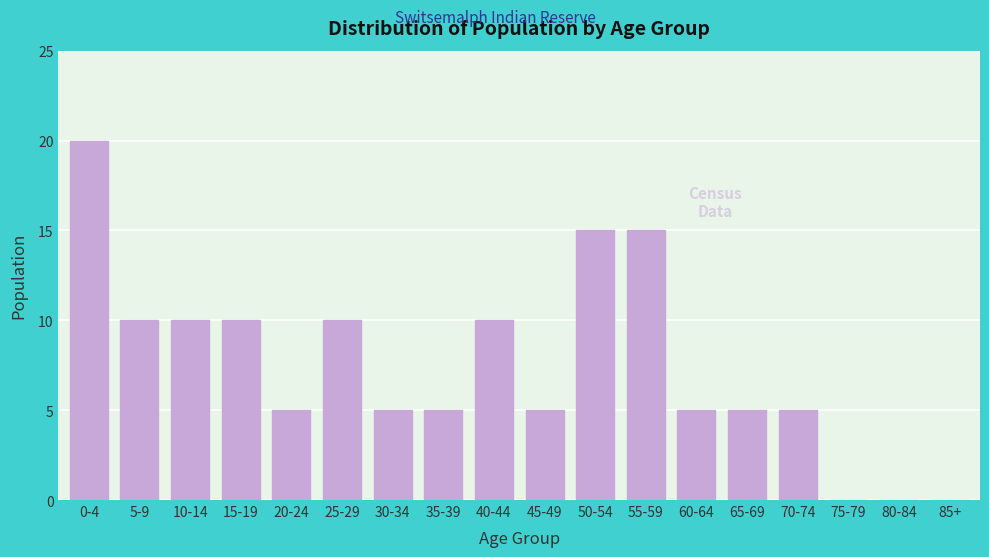

Reading left to right, what are all the values shown in this chart?

0-4=20	5-9=10	10-14=10	15-19=10	20-24=5	25-29=10	30-34=5	35-39=5	40-44=10	45-49=5	50-54=15	55-59=15	60-64=5	65-69=5	70-74=5	75-79=0	80-84=0	85+=0